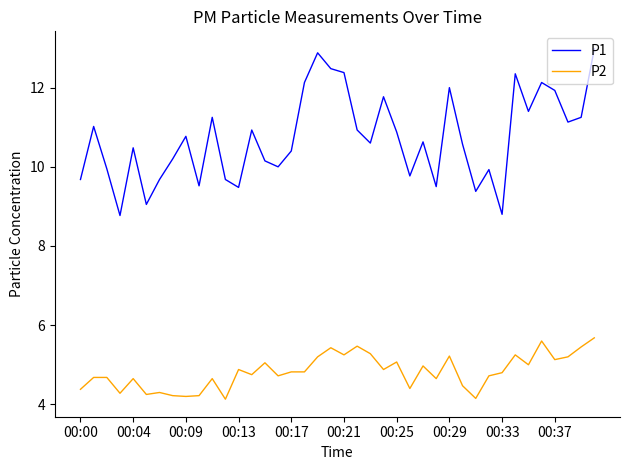

Which series has the largest total across all categories?

P1